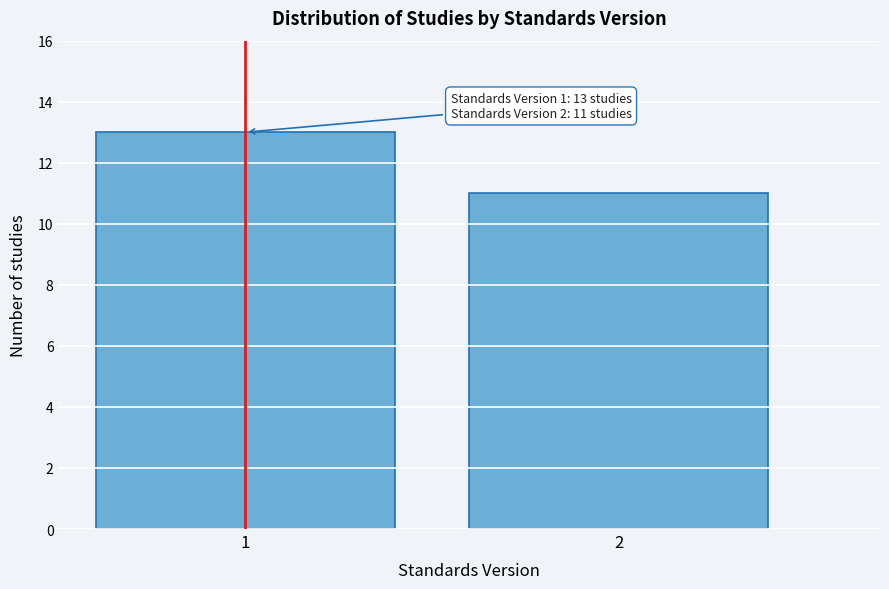

Reading left to right, transcribe all the data shown in this chart.

1=13	2=11